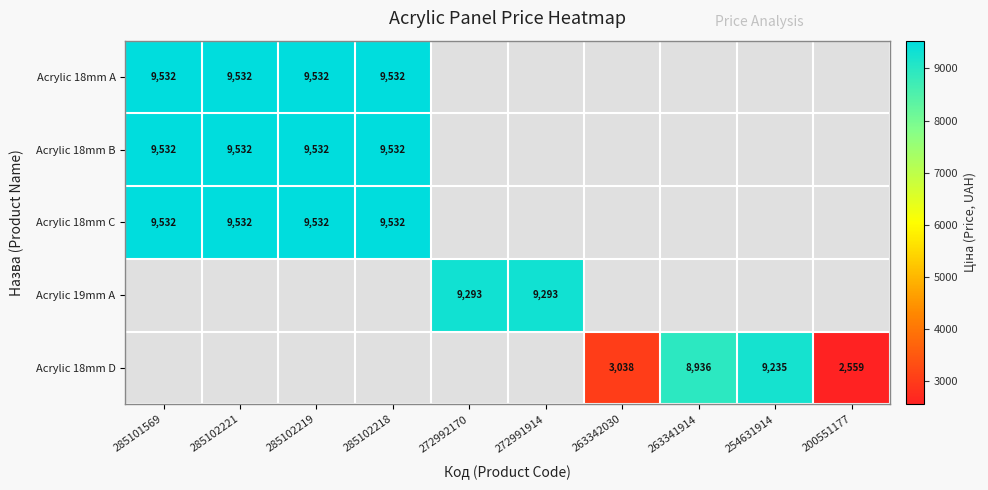

At which label is Acrylic 18mm B closest to 9531?

285101569